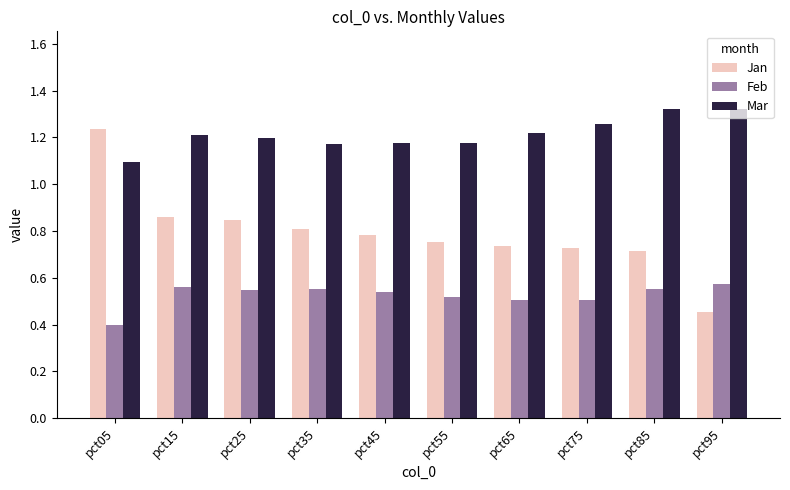

The Feb series shows 0.5 at pct05. True or false?

False